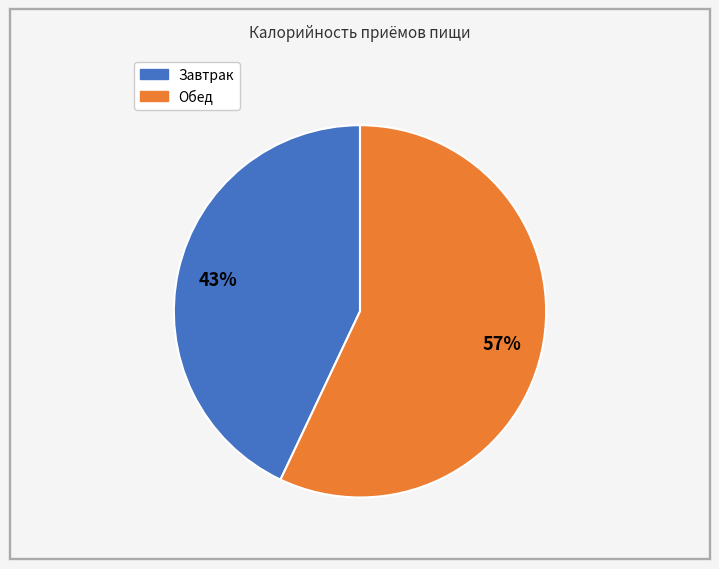

Count the number of slices in the pie.

2